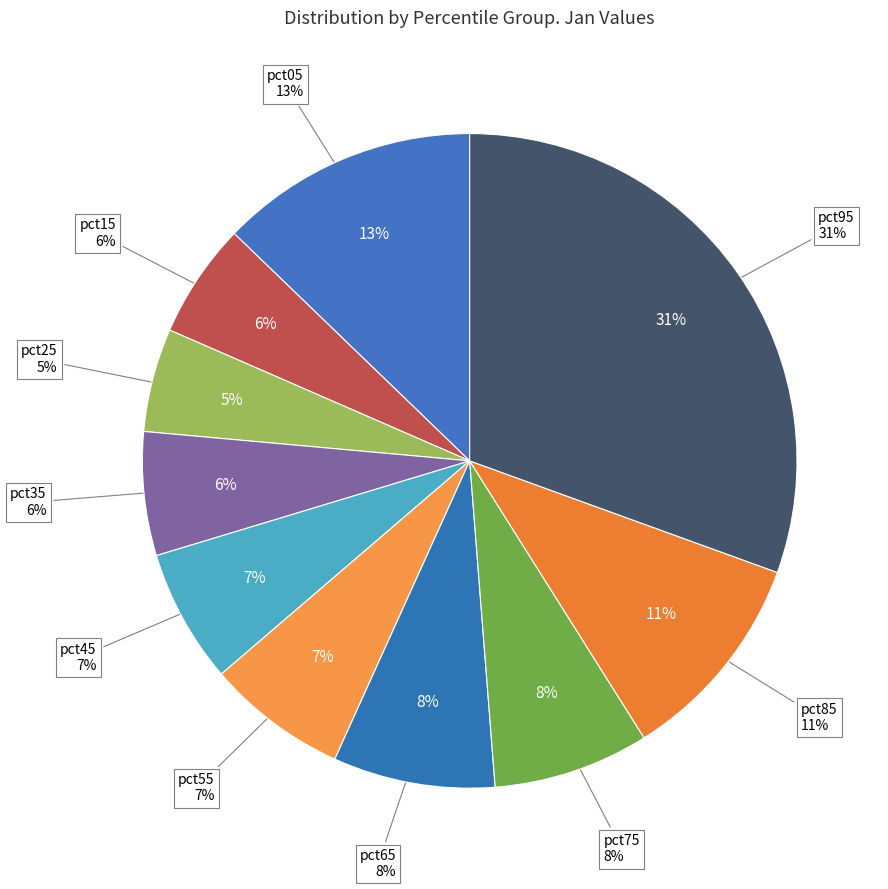

The pct75 slice represents 2% of the pie. True or false?

False